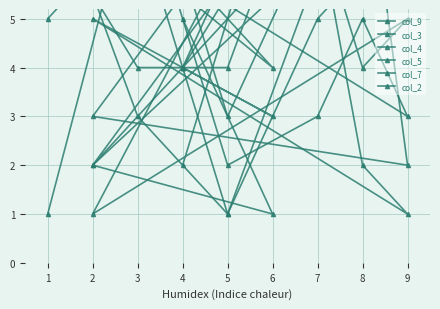

Is this an area chart (filled region under the line)?

No